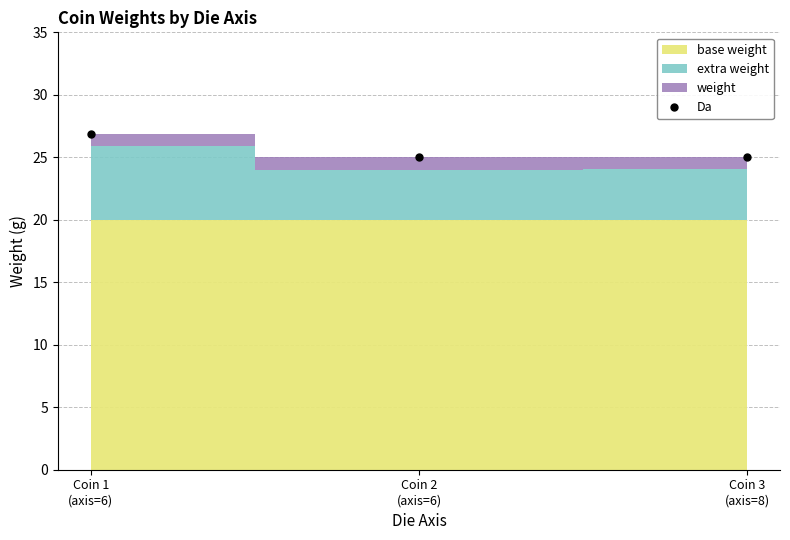

List the labels in order of value, largest first.

Coin 1
(axis=6), Coin 3
(axis=8), Coin 2
(axis=6)